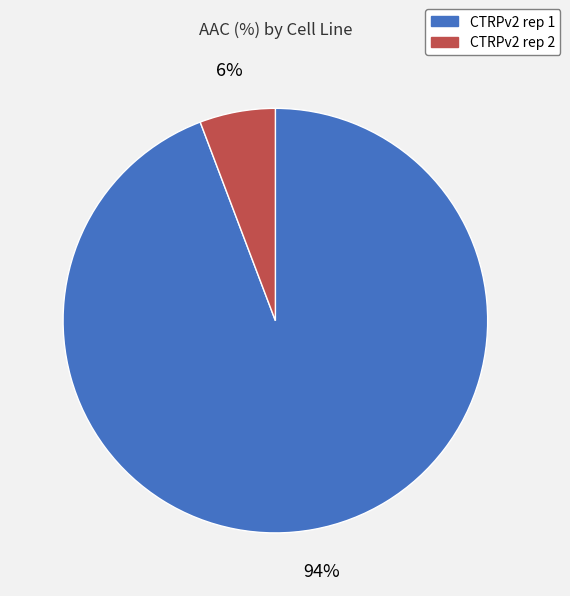

Is there a majority slice in this chart?

Yes